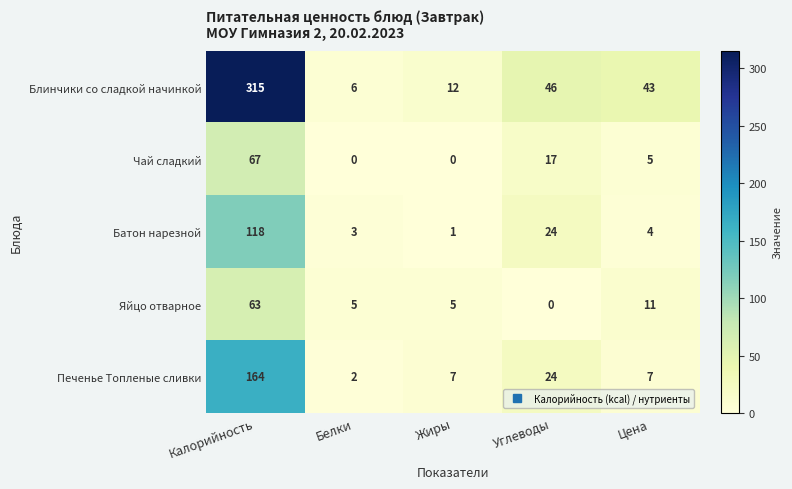

What is the average value of the Чай сладкий series?

18